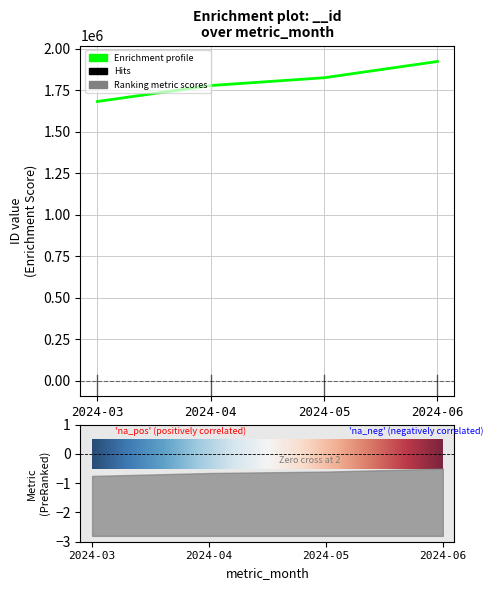

Does the chart display data point markers on the line(s)?

No